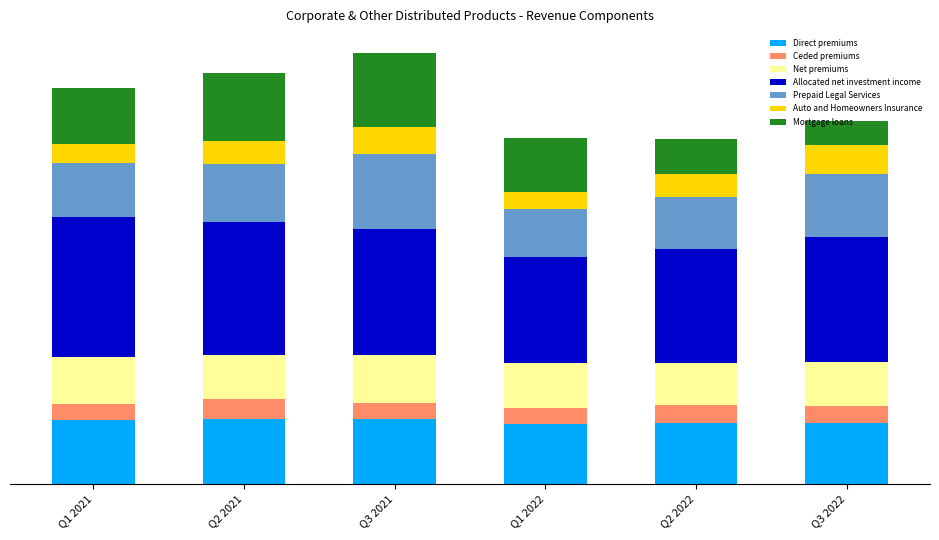

Are the bars grouped side by side (vs. stacked)?

No